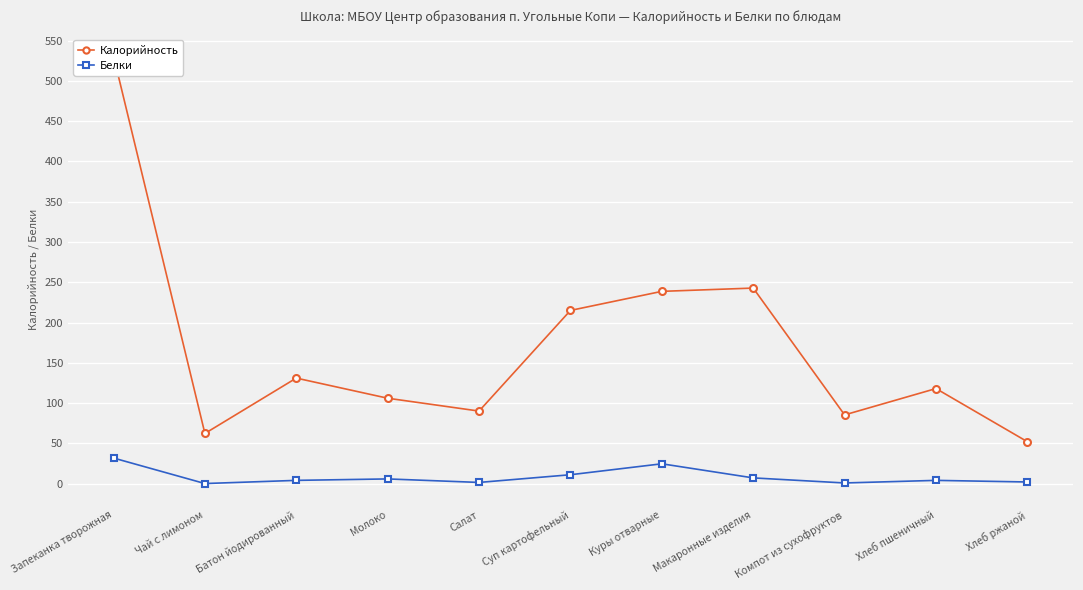

Is the value of Калорийность at Чай с лимоном greater than the value of Белки at Молоко?

Yes